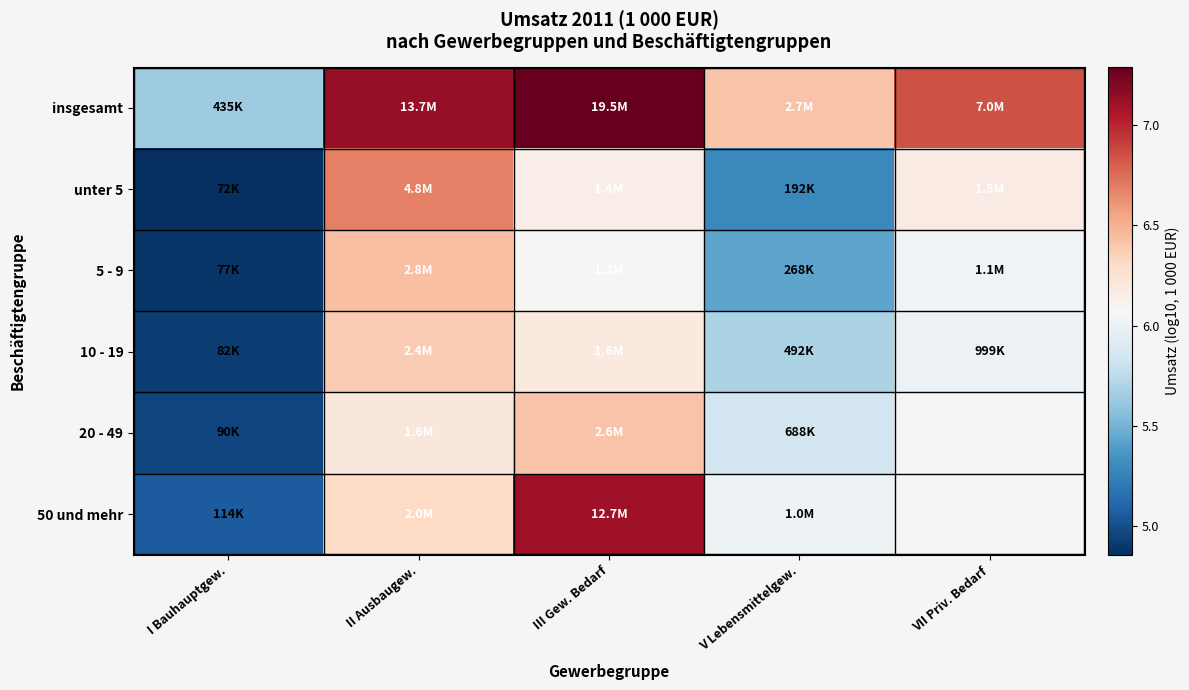

Is it true that unter 5 equals 5.3 at V Lebensmittelgew.?

True